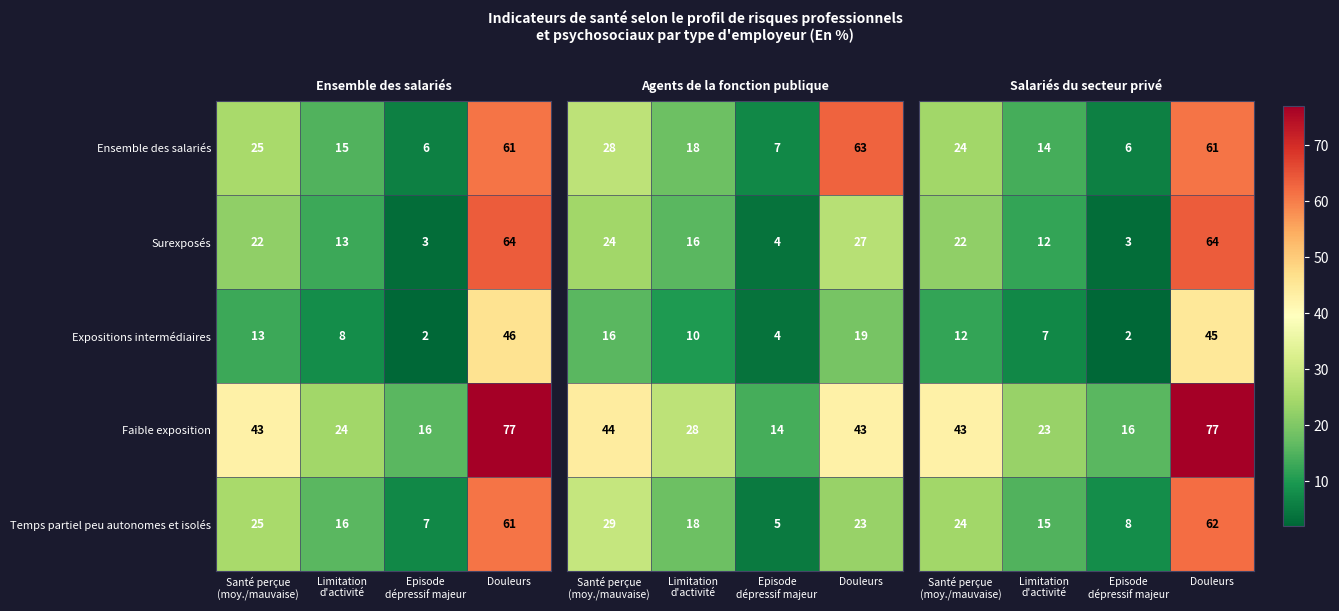

What is the sum of all Surexposés values?

102